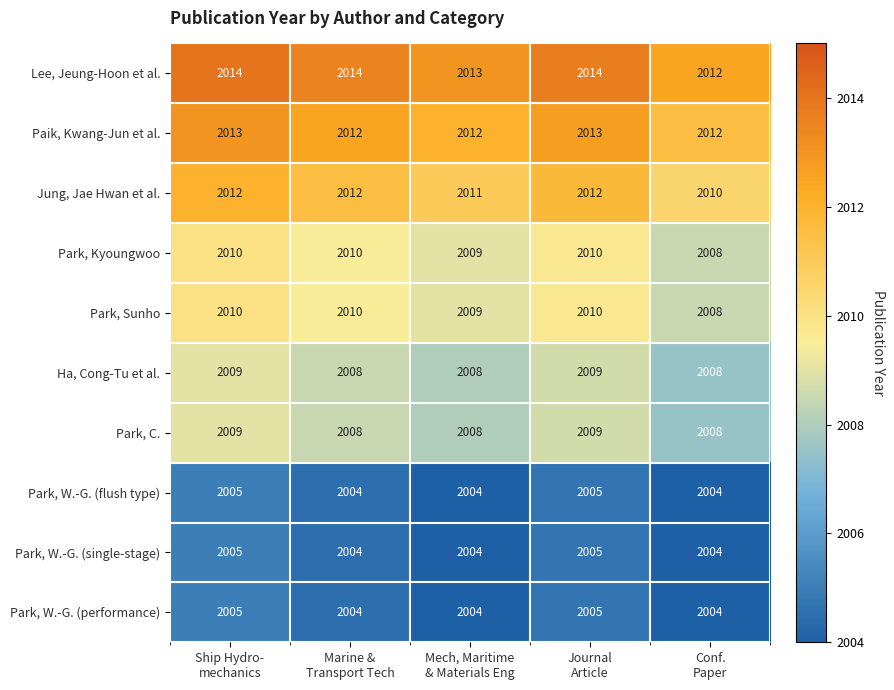

What is the spread (max minus min) of values at Marine &
Transport Tech?

10